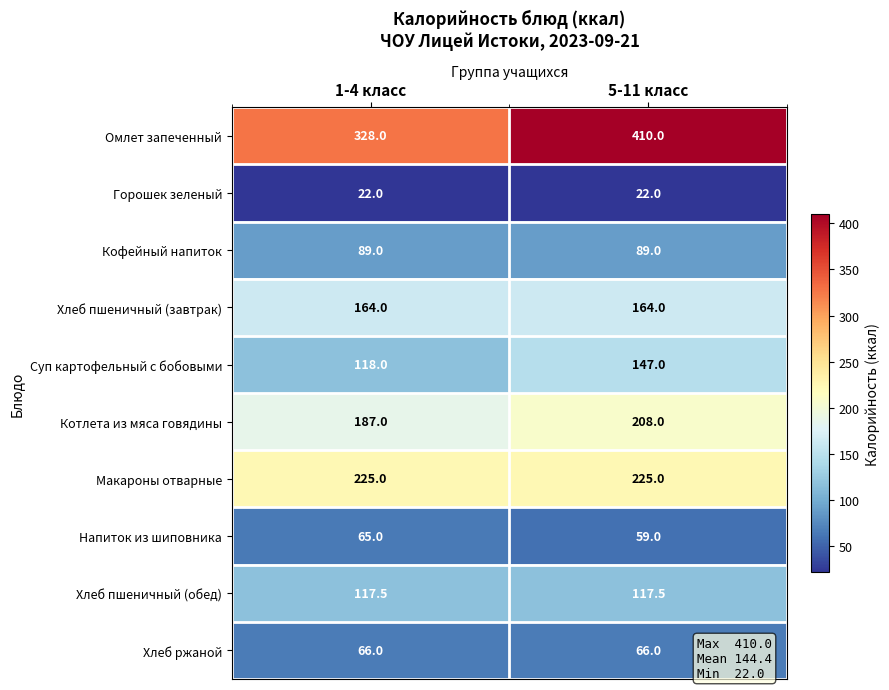

The Кофейный напиток series shows 89.0 at 1-4 класс. True or false?

True